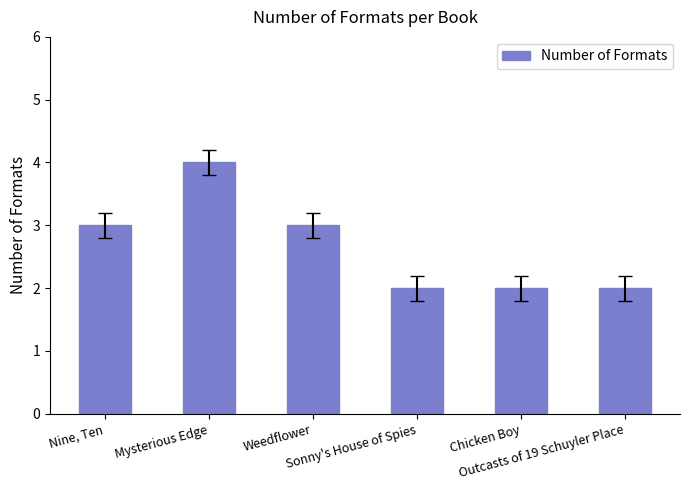

What is the greatest value displayed?

4